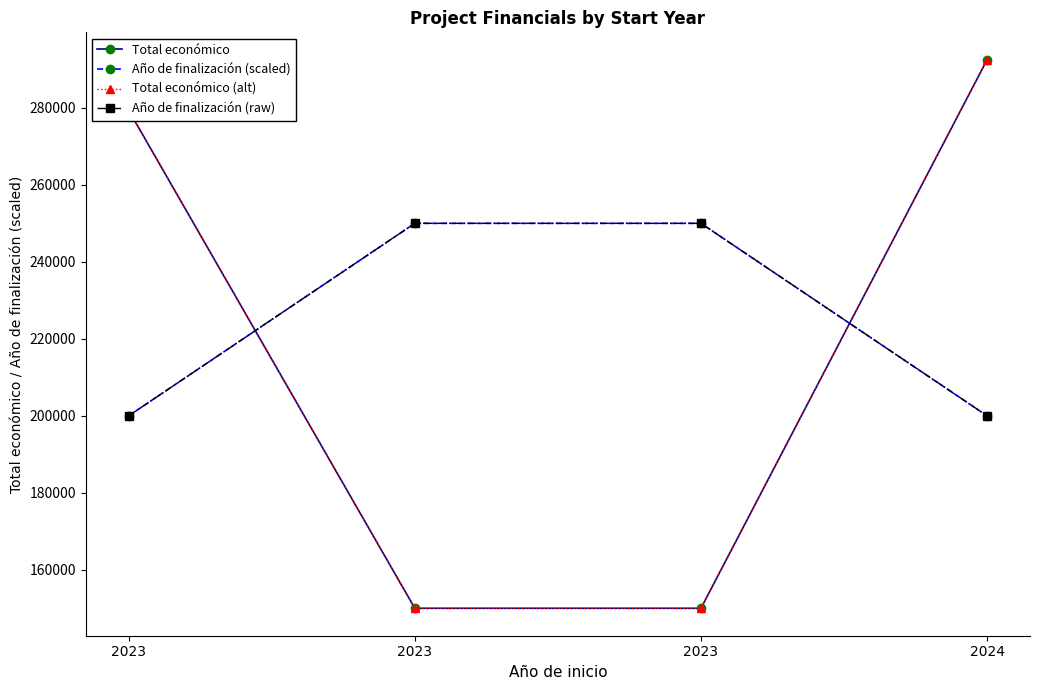

What is the difference between the Total económico (alt) values at 2023 and 2023?

129355